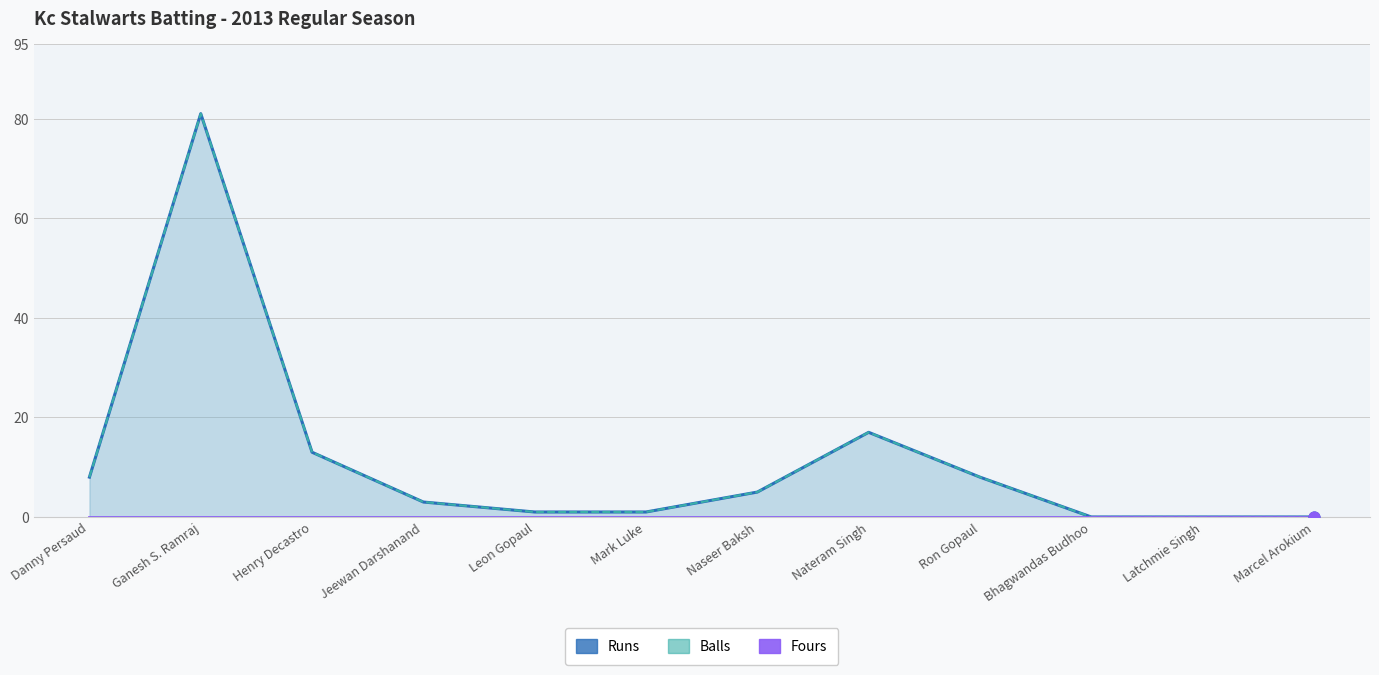

What is the total value across all series at Henry Decastro?

26